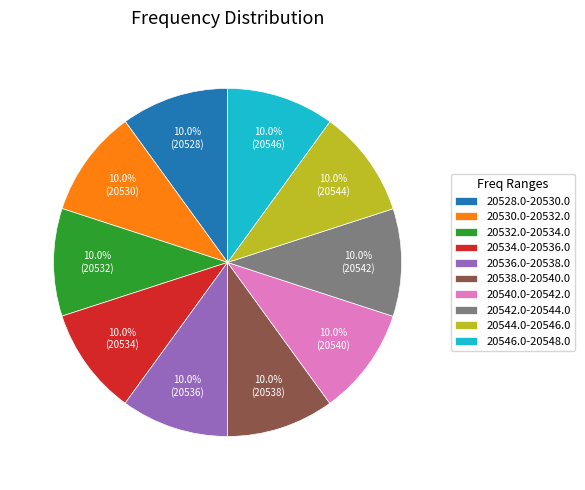

What is the ratio of the value at 20546.0-20548.0 to the value at 20540.0-20542.0?

1.0